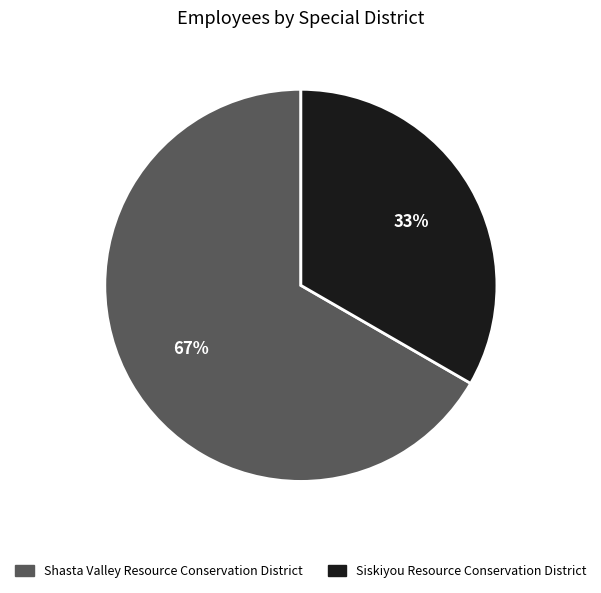

Which has a higher value, Shasta Valley Resource Conservation District or Siskiyou Resource Conservation District?

Shasta Valley Resource Conservation District